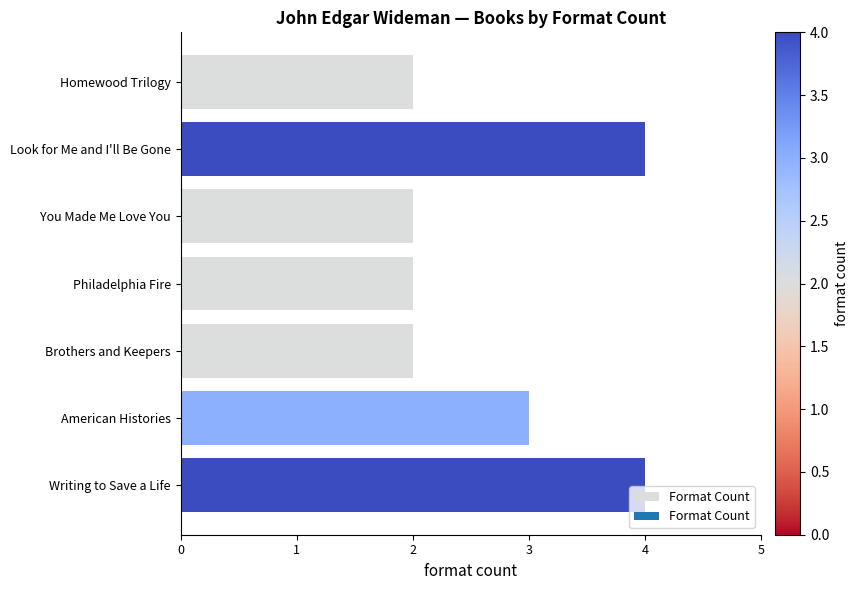

What is the maximum value shown in the chart?

4